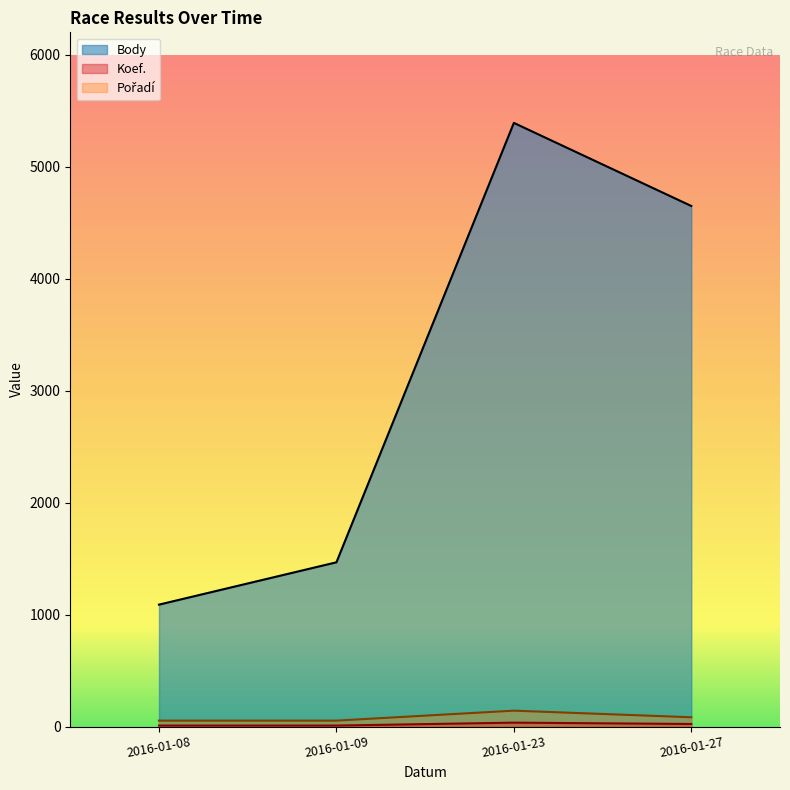

True or false: Koef. and Pořadí intersect in this chart.

False